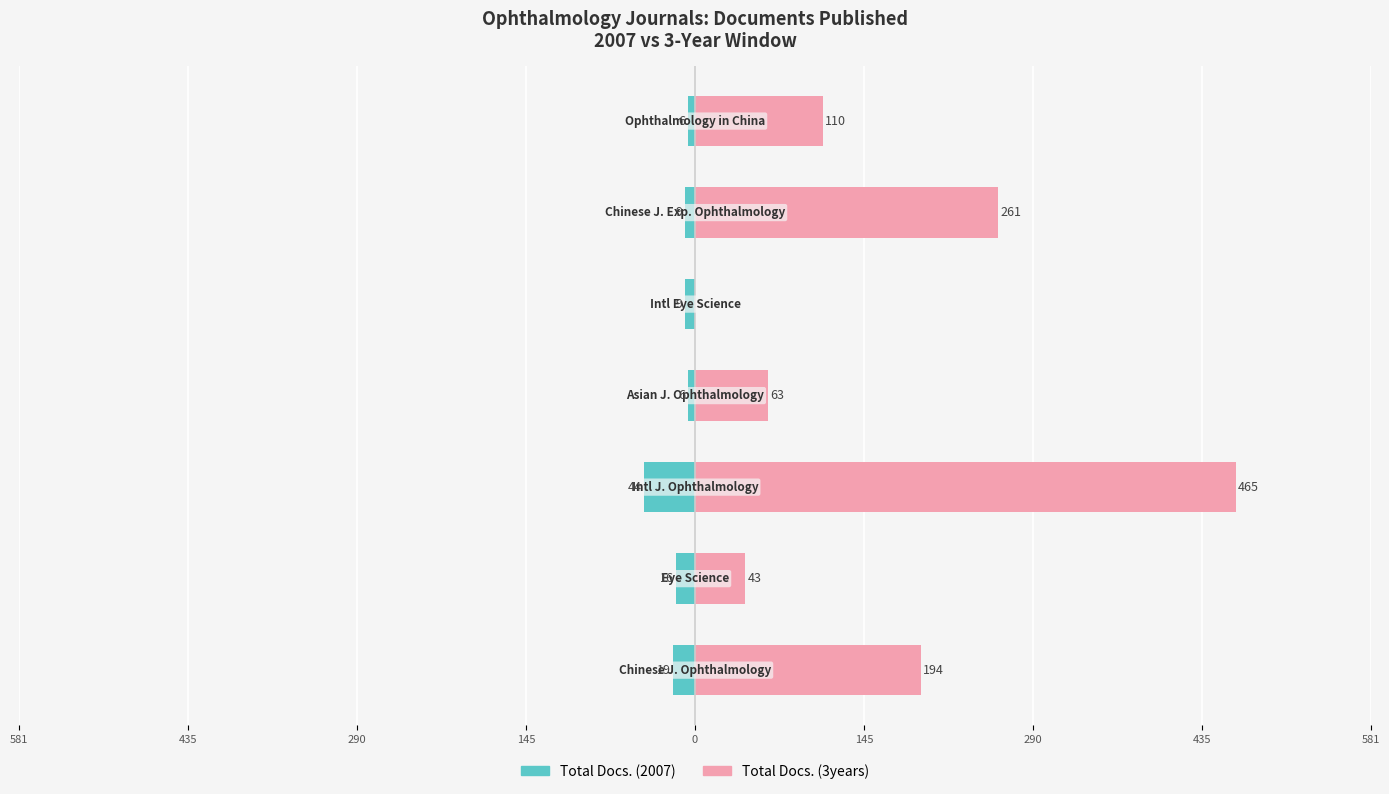

At 0, list the series in order from smallest to largest.

Total Docs. (2007), Total Docs. (3years)